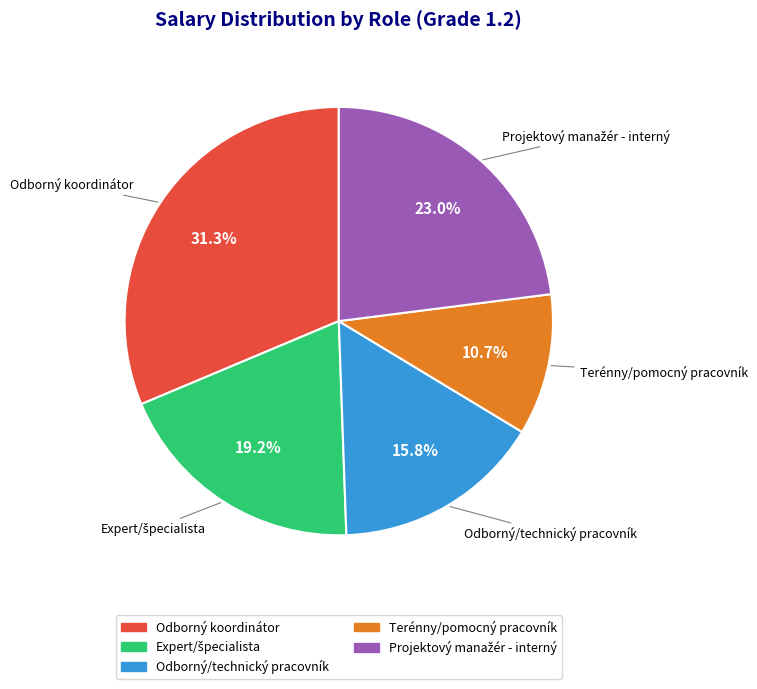

What percentage do Odborný koordinátor and Terénny/pomocný pracovník together represent?

42.0%